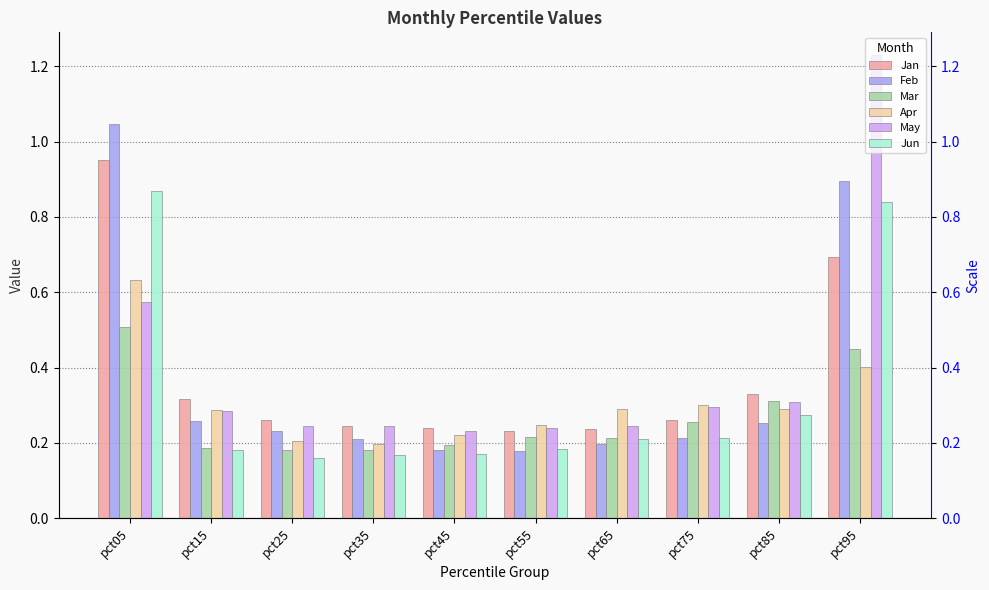

Which has a higher value, pct95 or pct75?

pct95